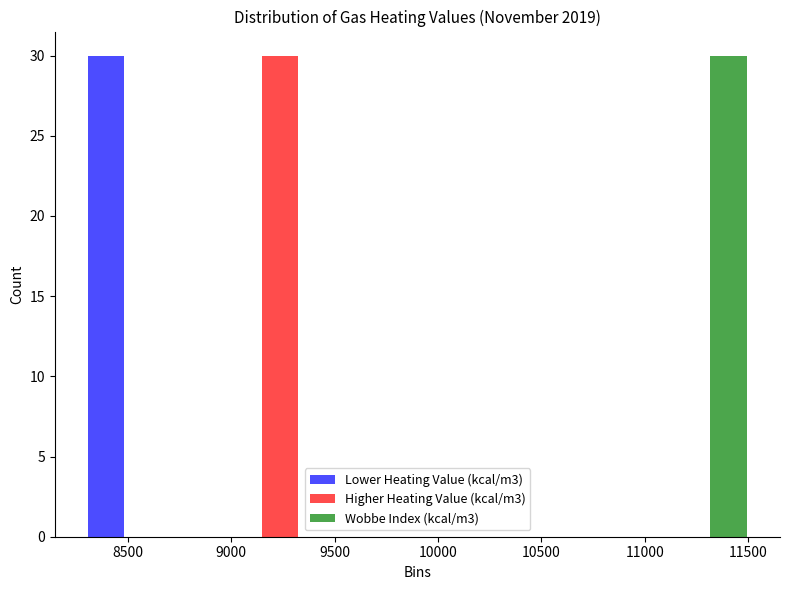

In the Higher Heating Value (kcal/m3) series, which range on the x-axis has the tallest bar?

8900 to 9550